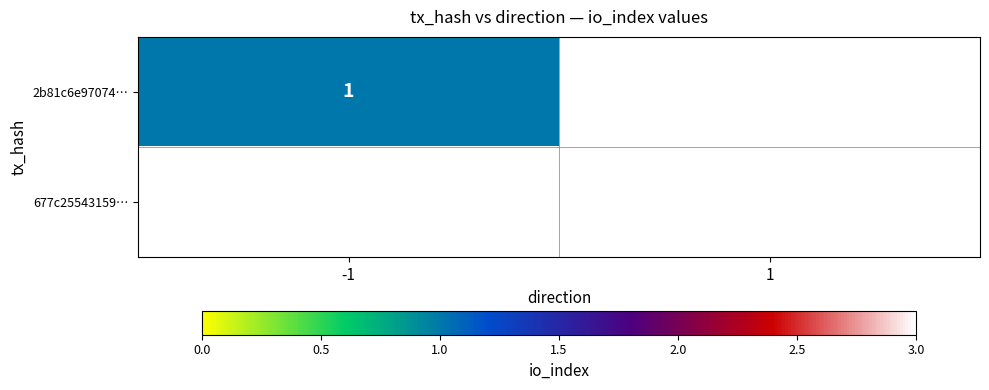

Is it true that 677c25543159… equals 3 at 1?

True